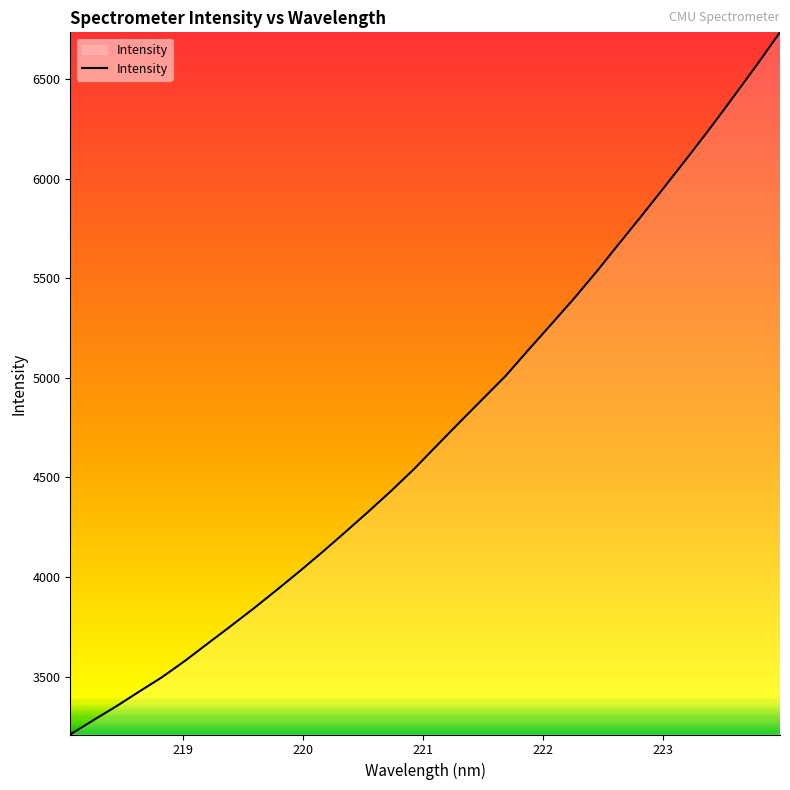

What is the sum of all values?

151474.8